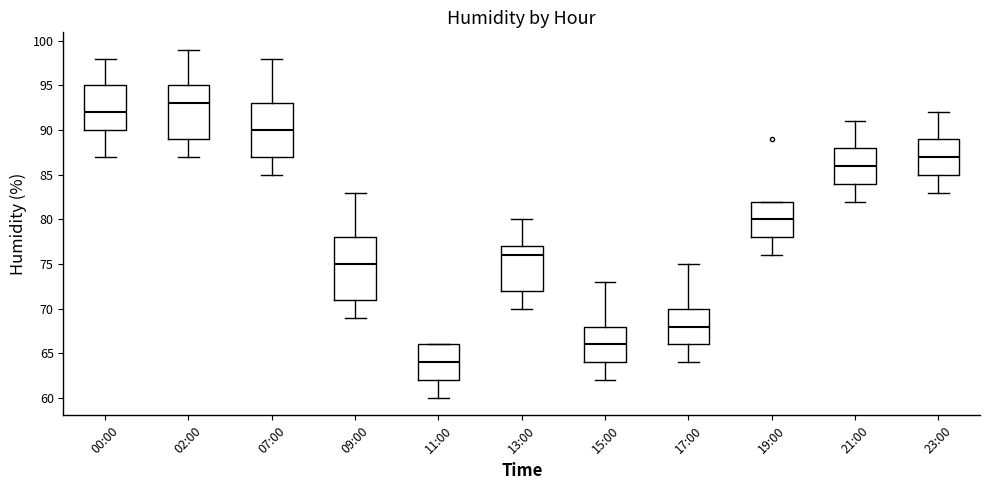

Which box has the highest median line?

02:00